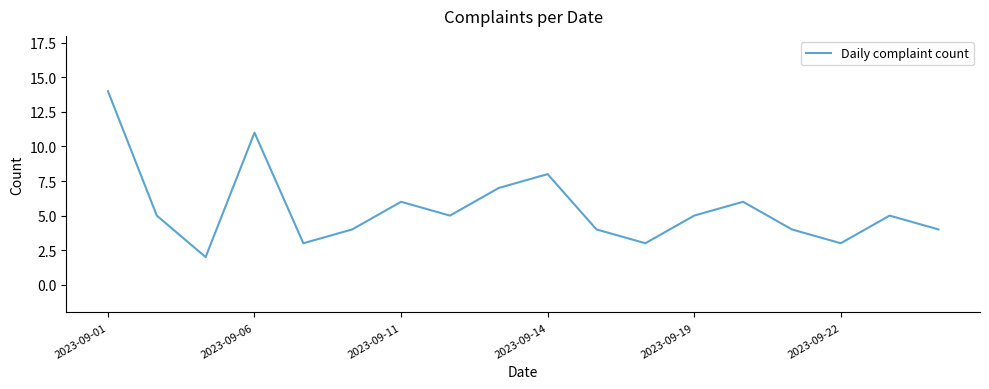

Count the number of categories in the chart.

18